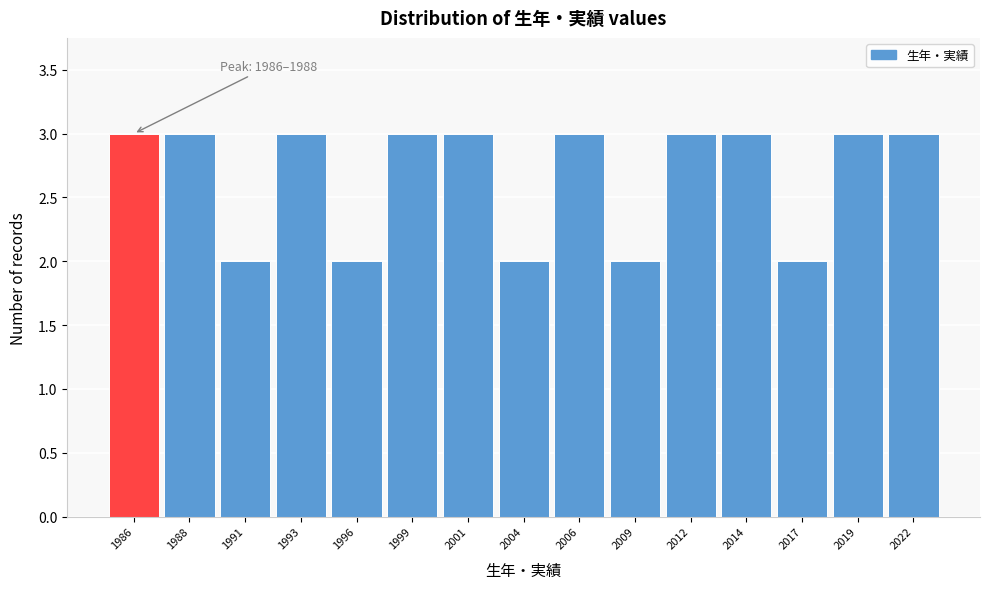

Reading right to left, transcribe all the data shown in this chart.

2022=3	2019=3	2017=2	2014=3	2012=3	2009=2	2006=3	2004=2	2001=3	1999=3	1996=2	1993=3	1991=2	1988=3	1986=3